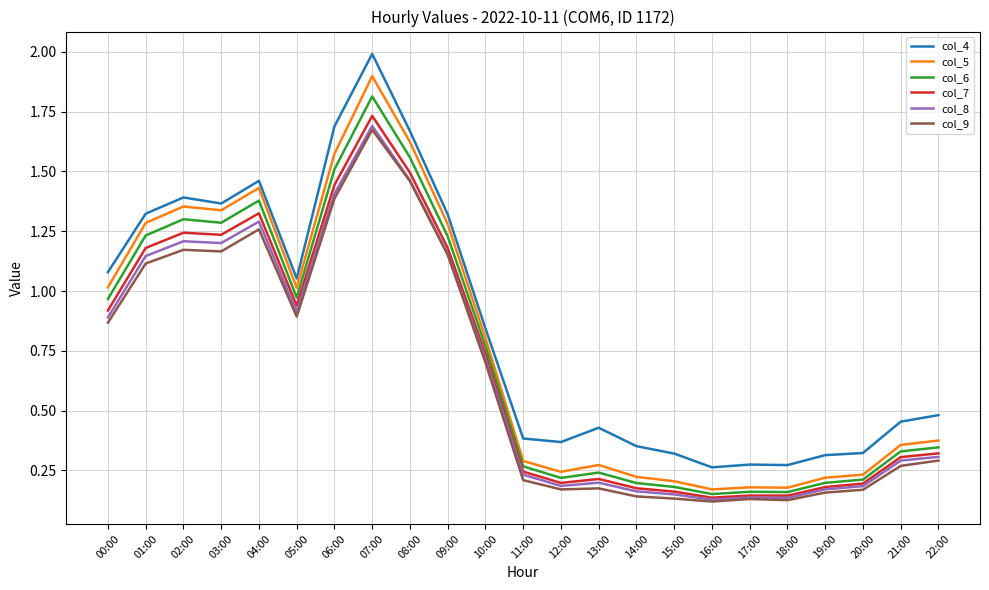

What is the total value across all series at 03:00?

7.6